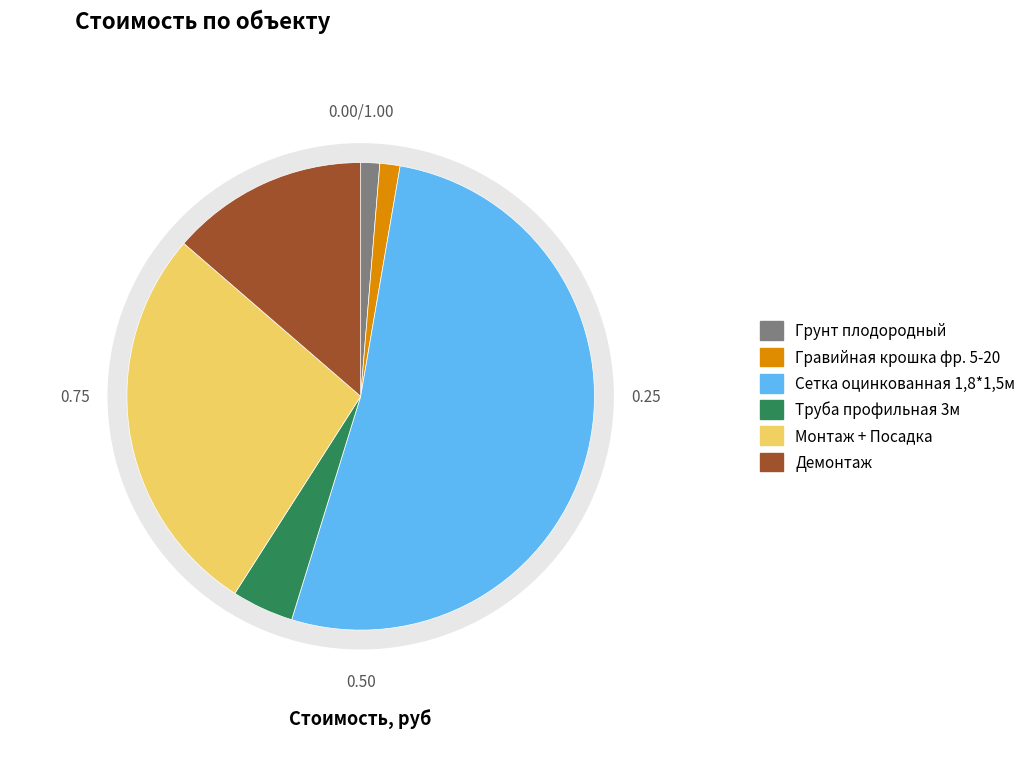

Rank the categories by value from highest to lowest.

Сетка оцинкованная 1,8*1,5м, Монтаж + Посадка, Демонтаж, Труба профильная 3м, Гравийная крошка фр. 5-20, Грунт плодородный